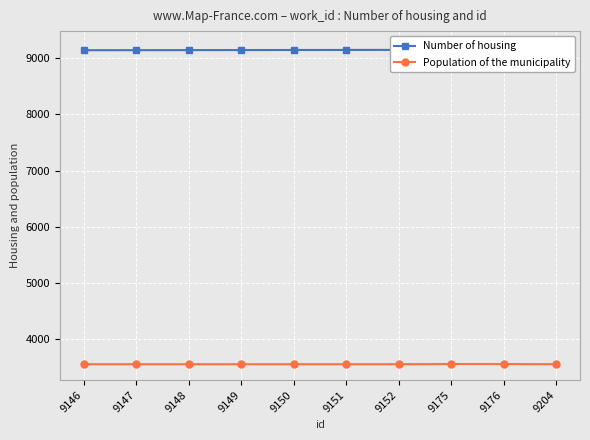

What is the difference between the maximum and second lowest values in the Population of the municipality series?

3